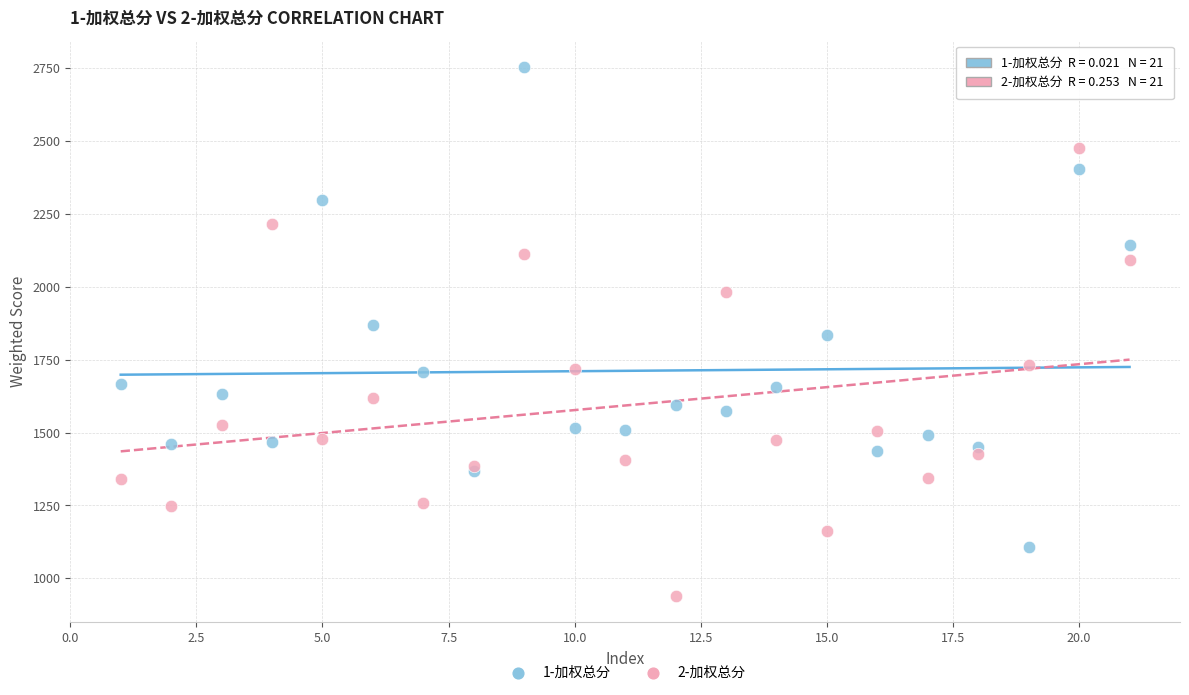

What are all the series names shown in the legend?

1-加权总分, 2-加权总分